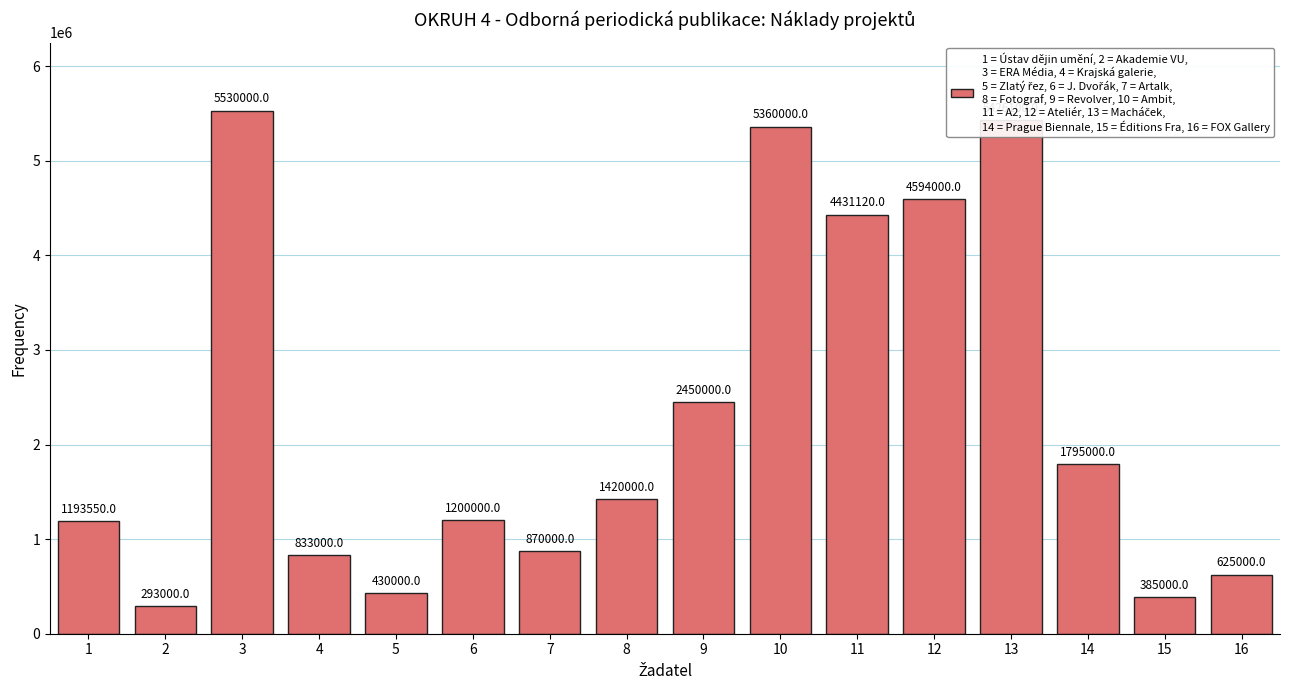

The chart shows a value of 4431120 at 11. True or false?

True